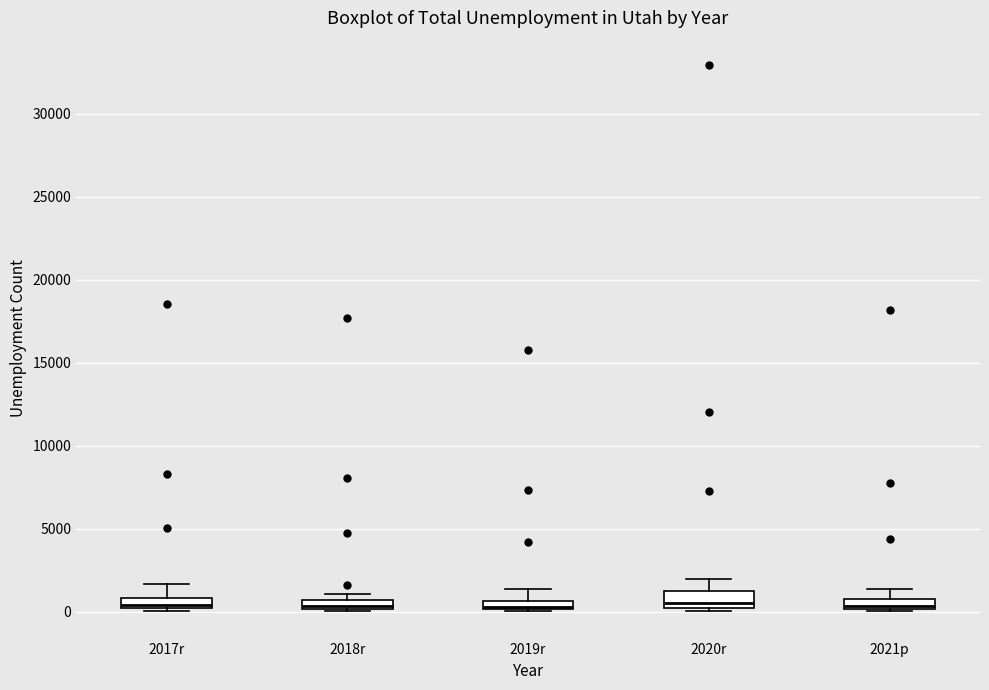

Where is the lower edge of the box for 2021p on the y-axis? The values are not printed on the chart, so give them approximately, as read against the axis.

0